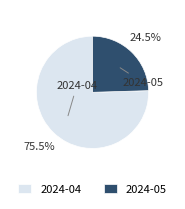

Which slice represents more than half of the pie?

2024-04